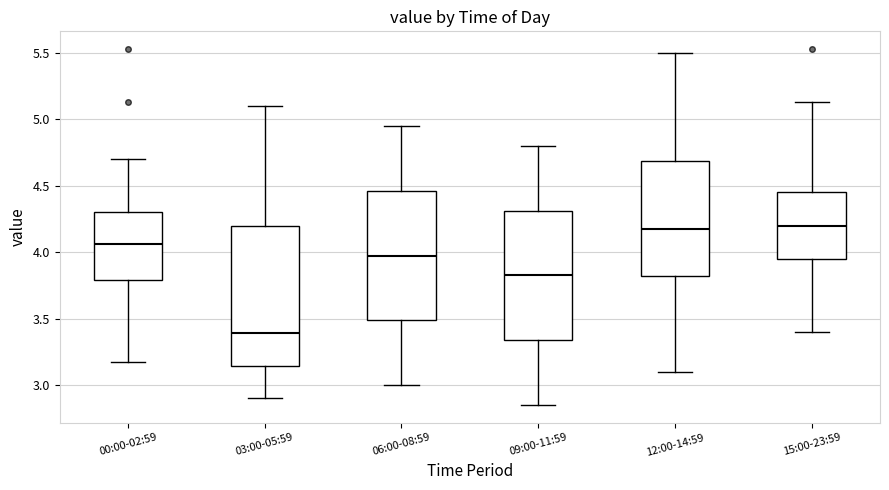

Reading left to right, read every box against the y-axis: the position of its median line, the range the box covers, and the ends of its whiskers. The values are not printed on the chart, so give them approximately, as read against the axis.

00:00-02:59: median 4.05, box 3.80 to 4.30, whiskers 3.15 to 4.70
03:00-05:59: median 3.40, box 3.15 to 4.20, whiskers 2.90 to 5.10
06:00-08:59: median 4.00, box 3.50 to 4.45, whiskers 3.00 to 4.95
09:00-11:59: median 3.85, box 3.35 to 4.30, whiskers 2.85 to 4.80
12:00-14:59: median 4.20, box 3.80 to 4.70, whiskers 3.10 to 5.50
15:00-23:59: median 4.20, box 3.95 to 4.45, whiskers 3.40 to 5.15